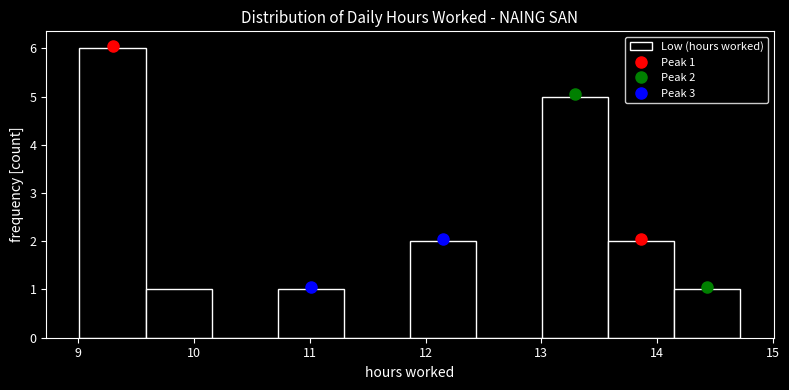

Which range on the x-axis has the tallest bar?

9.0 to 9.6